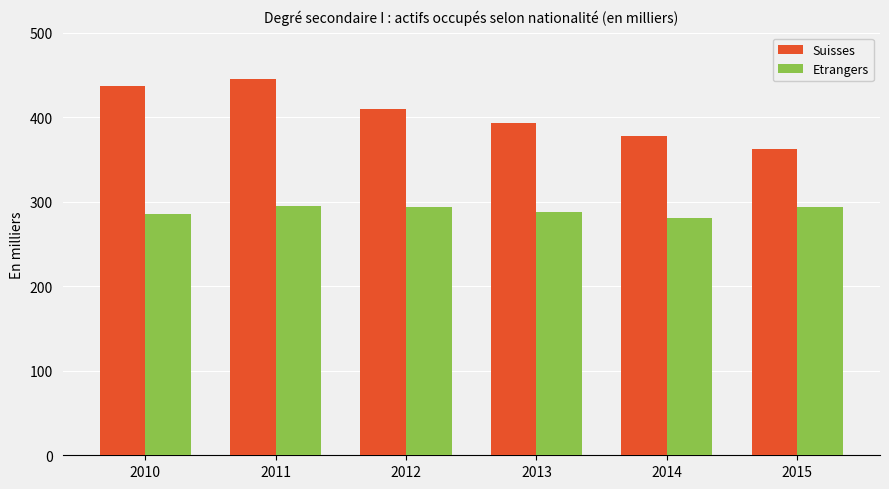

Rank the categories by Suisses value from lowest to highest.

2015, 2014, 2013, 2012, 2010, 2011